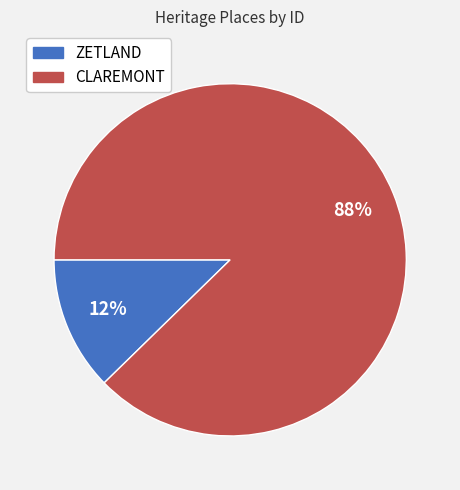

To the nearest percent, what is the combined percentage of ZETLAND and CLAREMONT?

100%